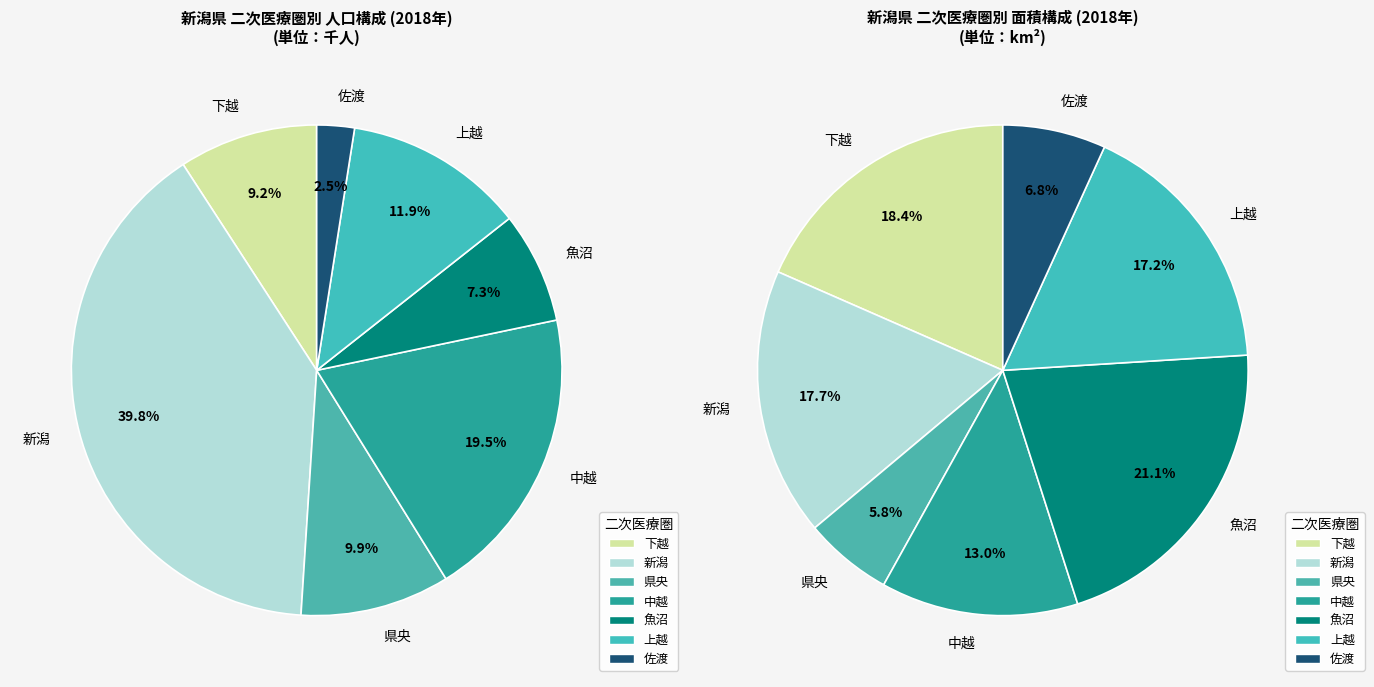

To the nearest percent, what percentage of the pie is 新潟?

40%